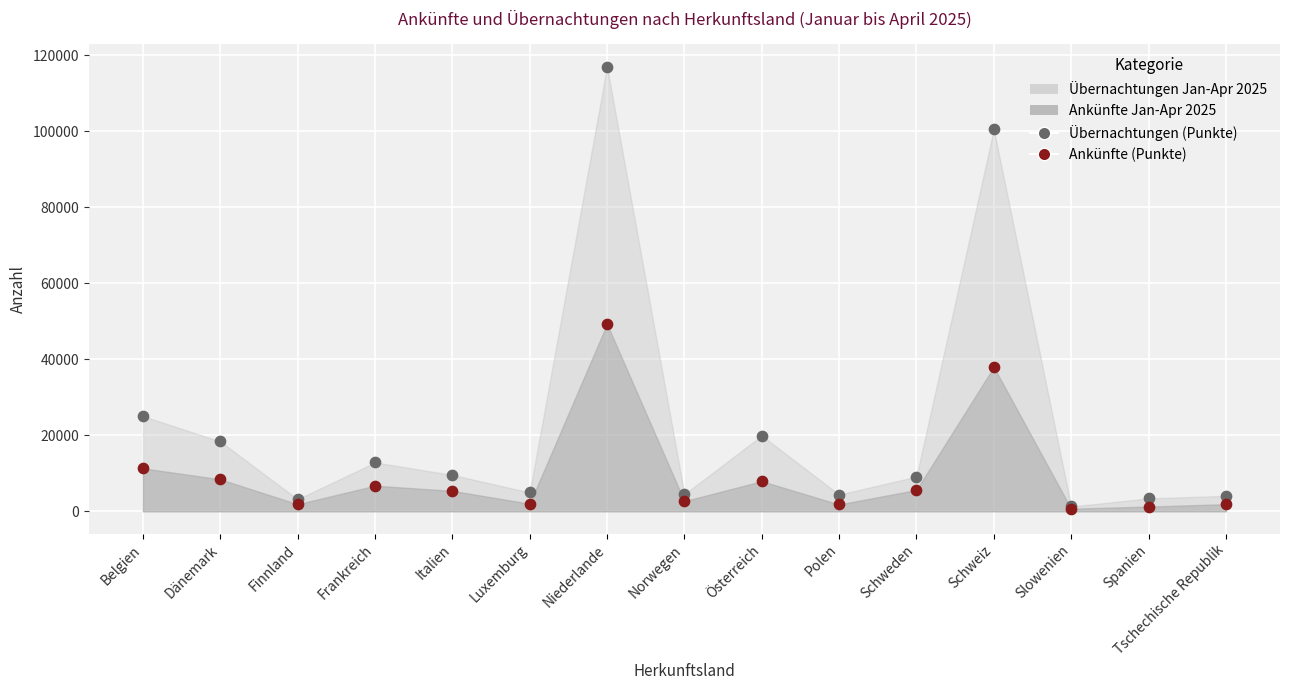

Which series has the widest spread of Y values?

Übernachtungen Jan-Apr 2025